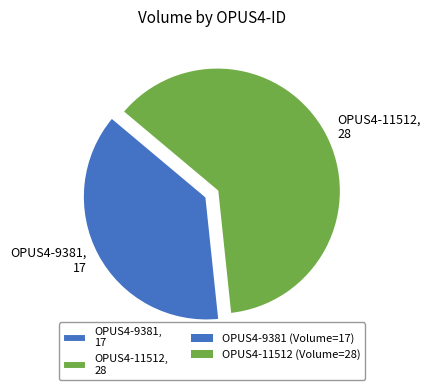

Is the sum of OPUS4-11512 and OPUS4-9381 greater than half?

Yes